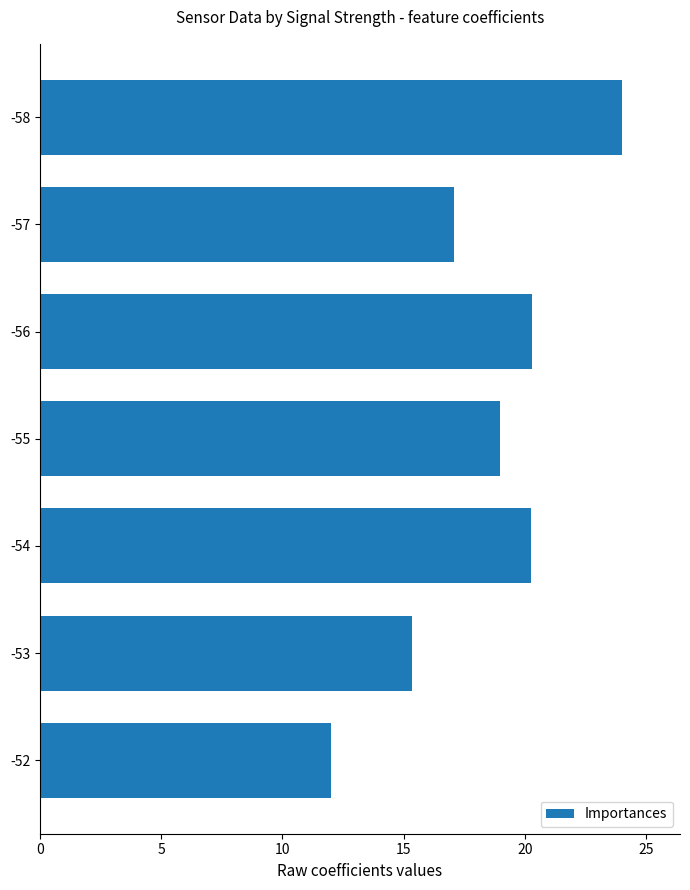

What value does the data have at -53?

15.3